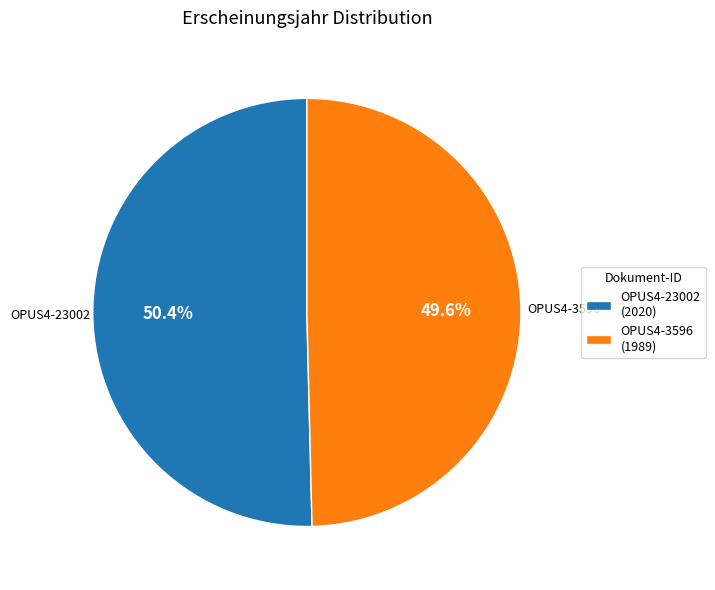

To the nearest percent, what percentage of the pie is OPUS4-3596?

50%